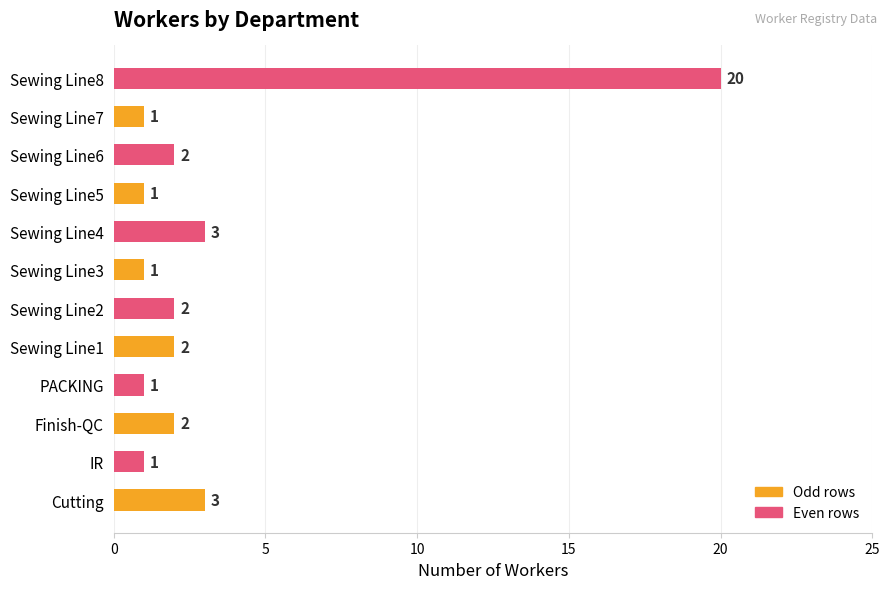

Approximately how many times larger is the value at Sewing Line5 compared to Sewing Line2?

0.5